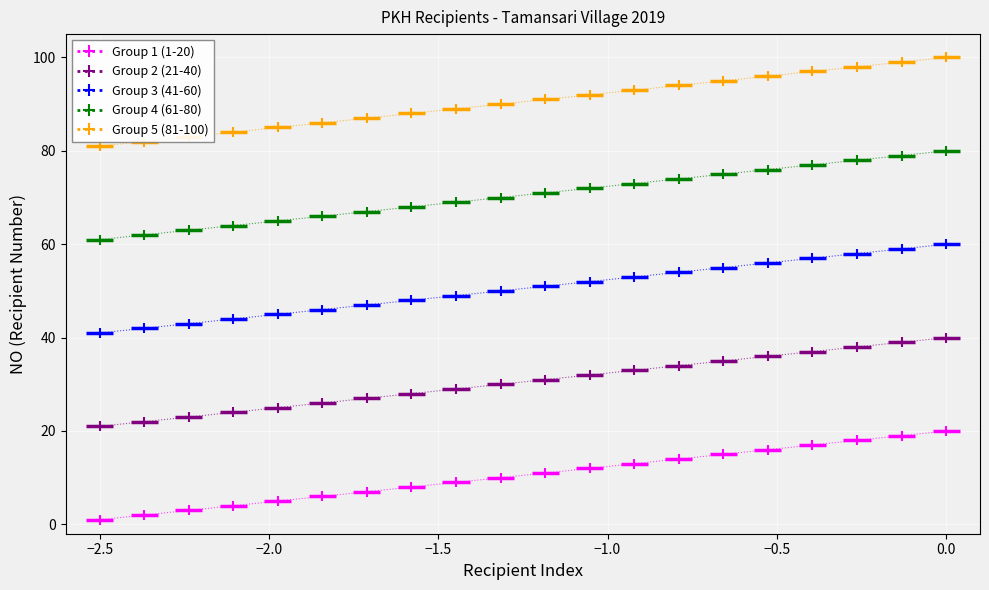

Rank the series at −2.5 from lowest to highest value.

Group 1 (1-20), Group 2 (21-40), Group 3 (41-60), Group 4 (61-80), Group 5 (81-100)